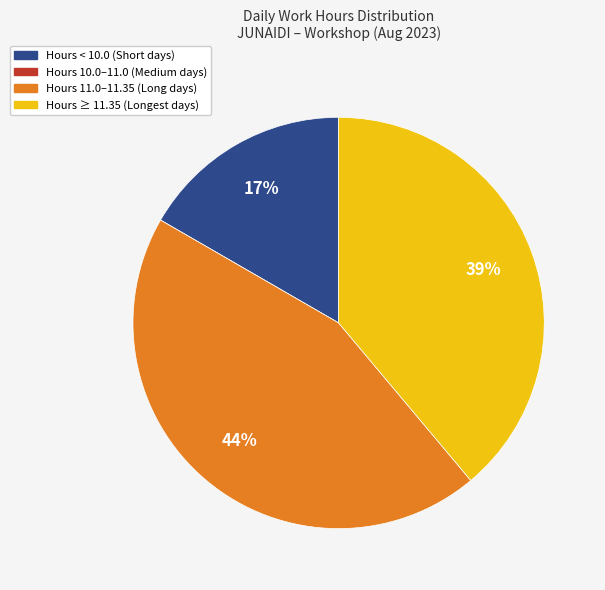

Is there any slice that represents more than half of the pie?

No